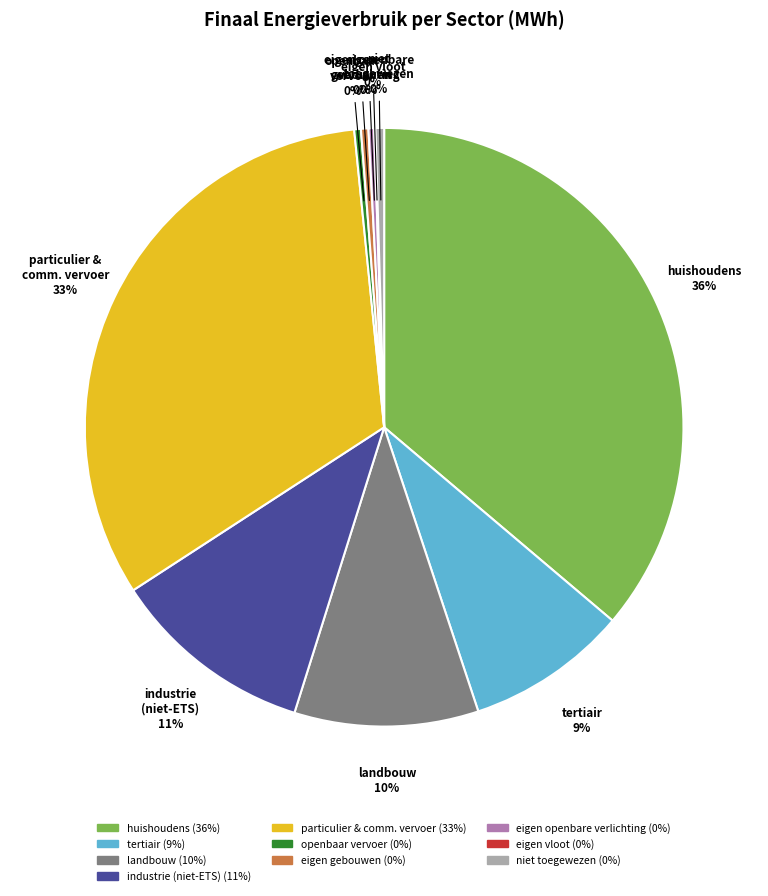

Does any single category account for the majority?

No